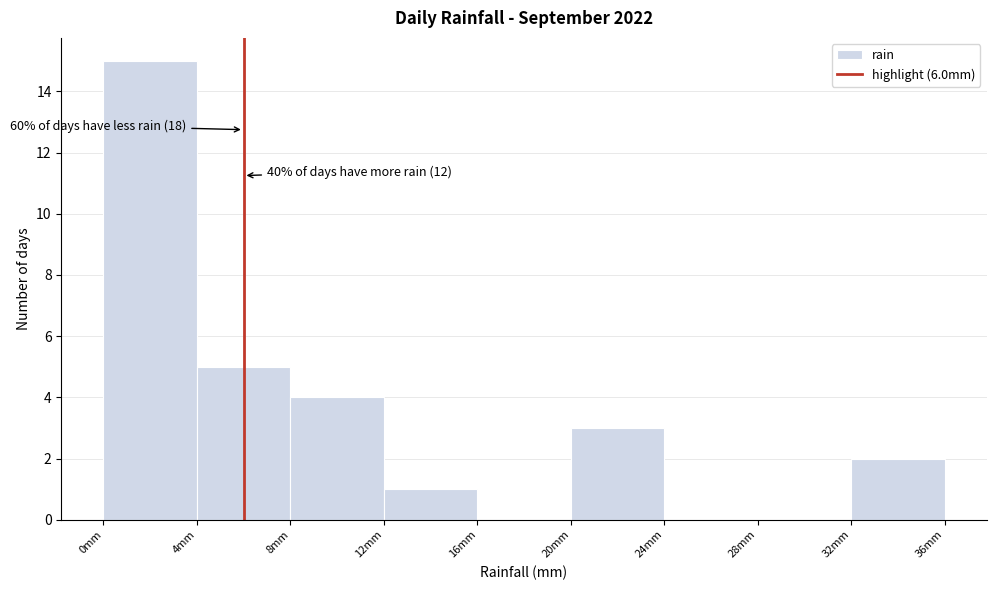

Which range on the x-axis has the tallest bar?

0 to 4